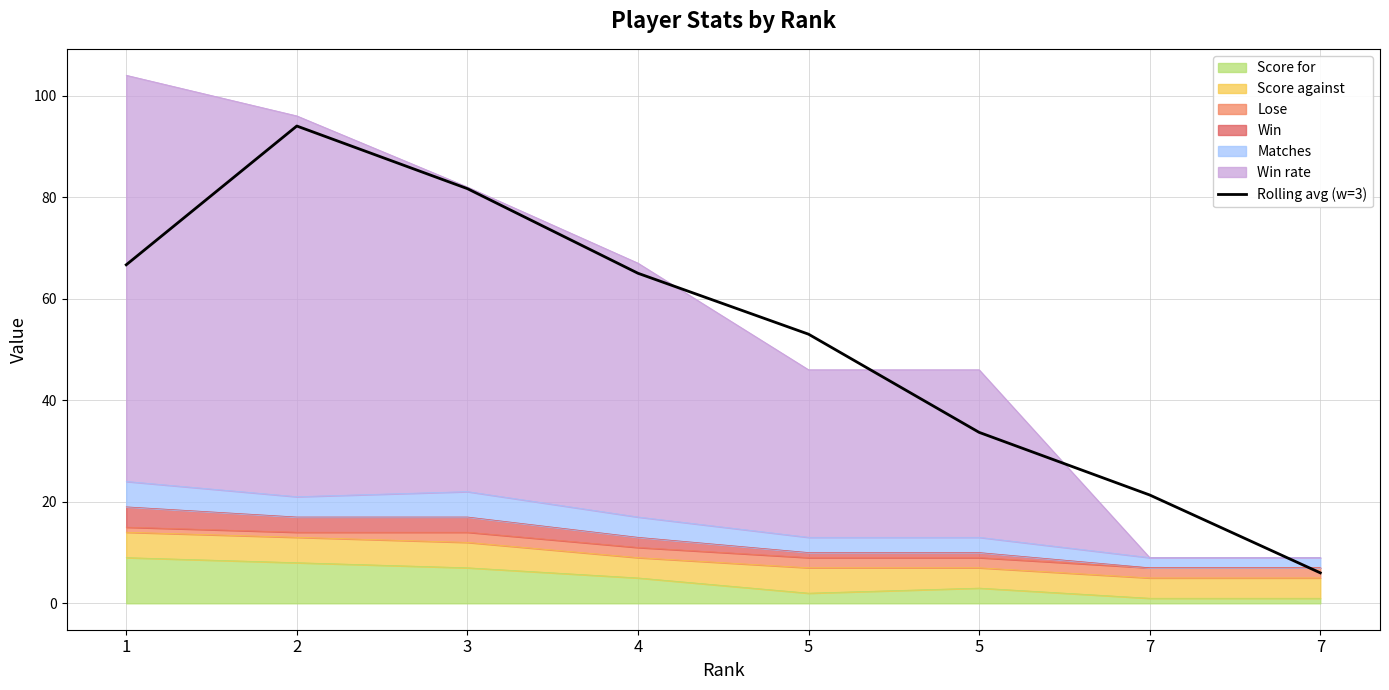

What is the change in value from 5 to 7?

-47.0